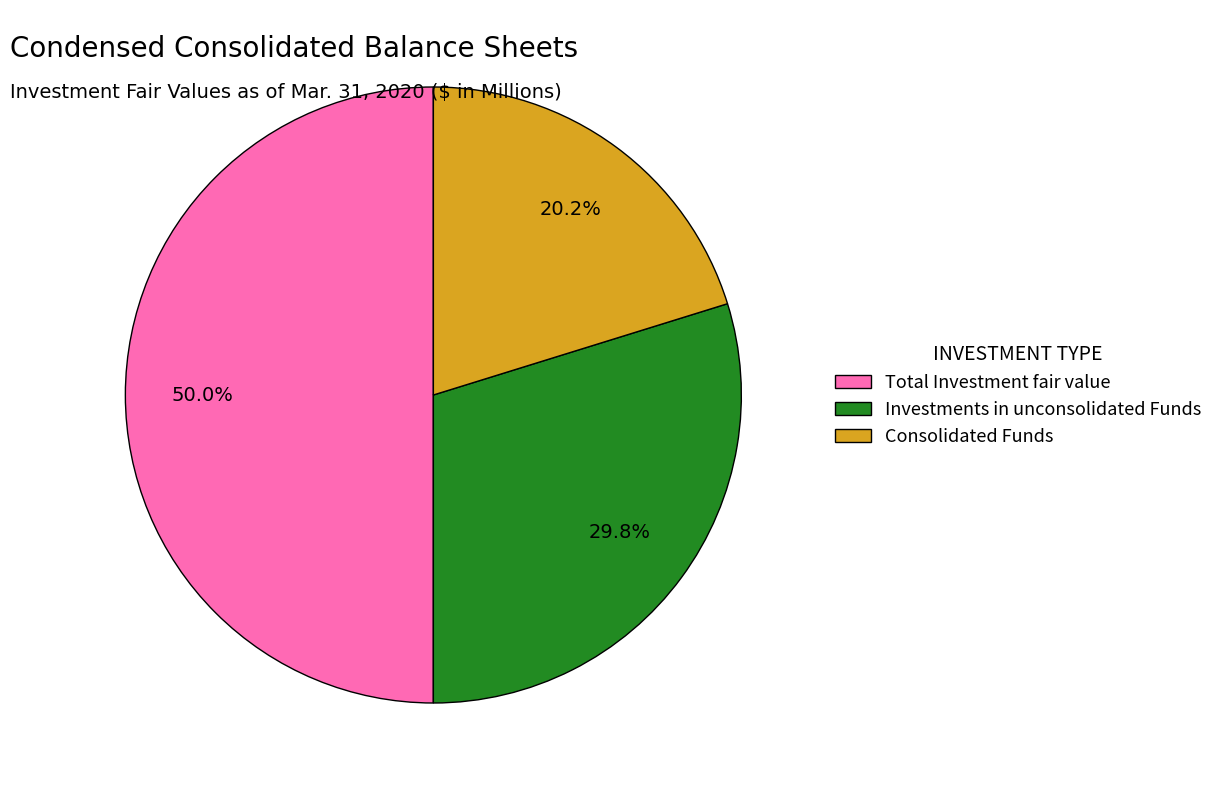

Rank the categories by value from highest to lowest.

Total Investment fair value, Investments in unconsolidated Funds, Consolidated Funds